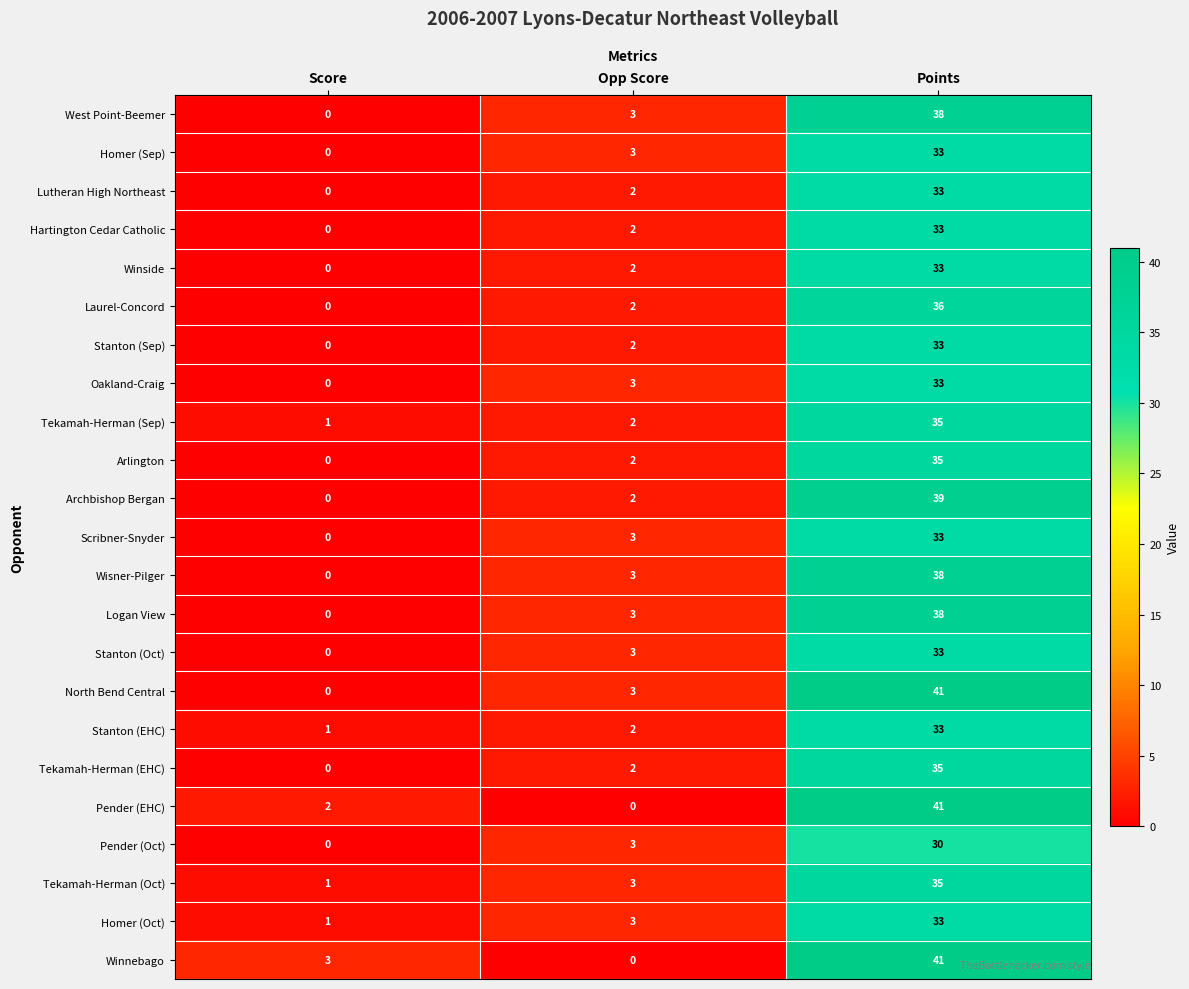

True or false: Arlington has a value of 0 at Score.

True